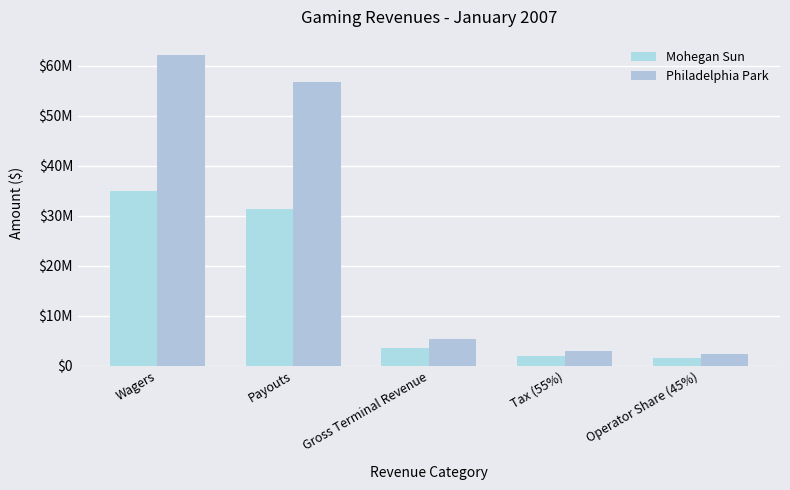

Does the chart contain stacked bars?

No